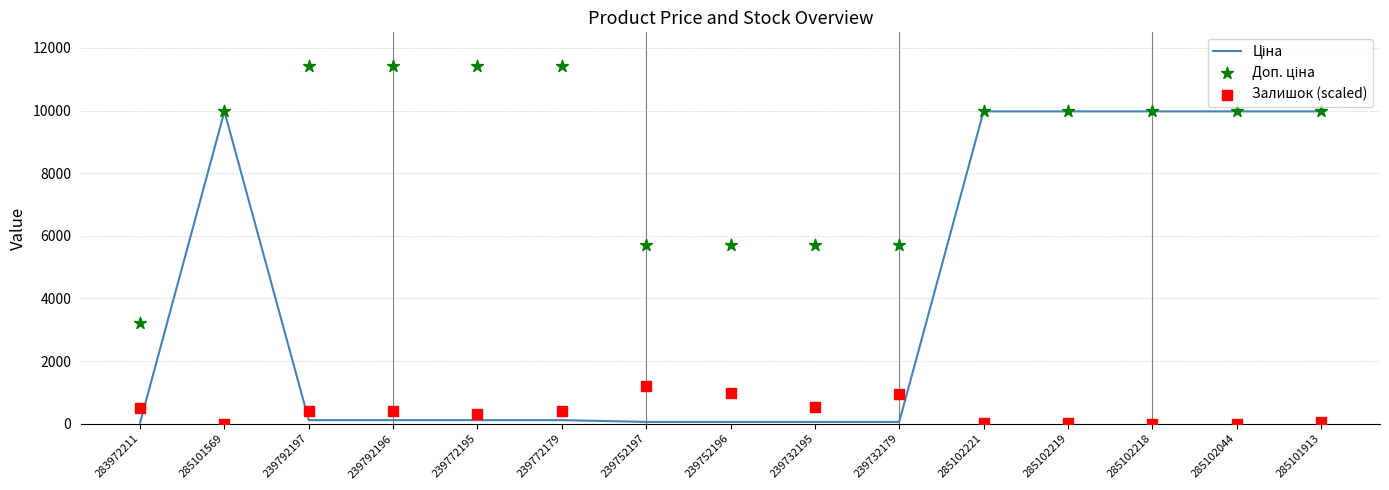

At which category is the sum across all series the highest?

285101913